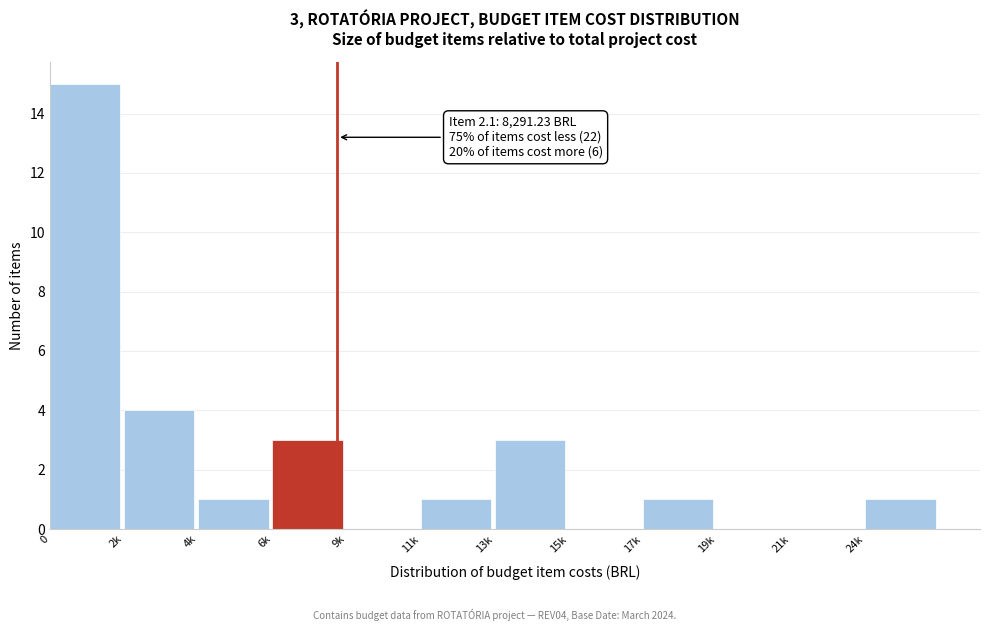

Reading left to right, transcribe all the data shown in this chart.

0=15	2k=4	4k=1	6k=3	9k=0	11k=1	13k=3	15k=0	17k=1	19k=0	21k=0	24k=1